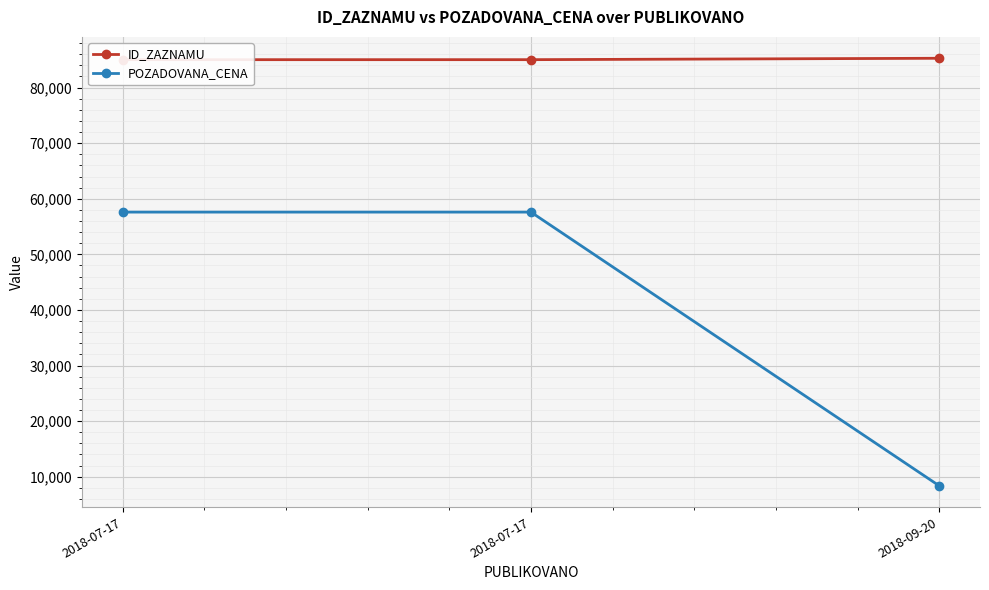

Which series has the largest total across all categories?

ID_ZAZNAMU